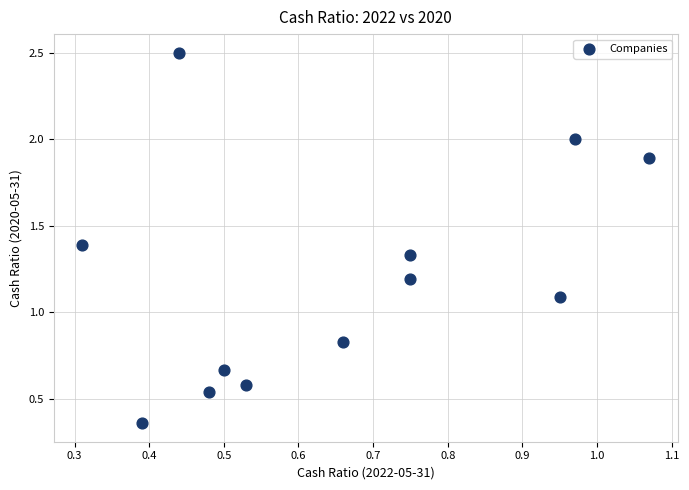

What Y value in the scatter plot is closest to 1?

1.1